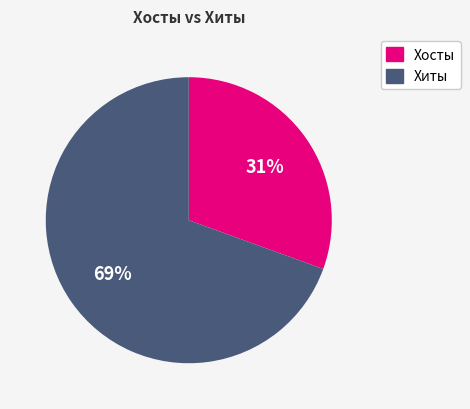

Count the number of slices in the pie.

2